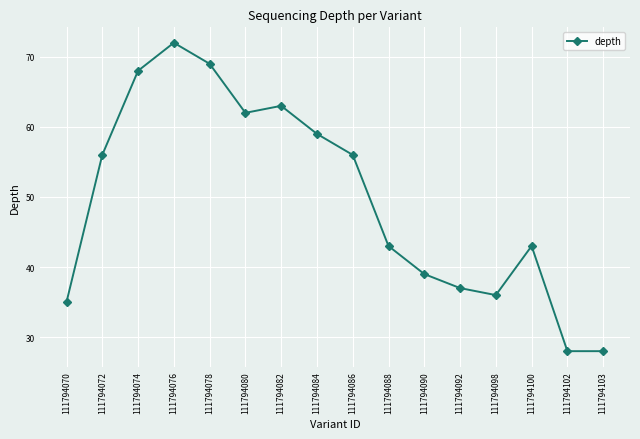

How many points are higher than both their immediate neighbors (excluding endpoints)?

3